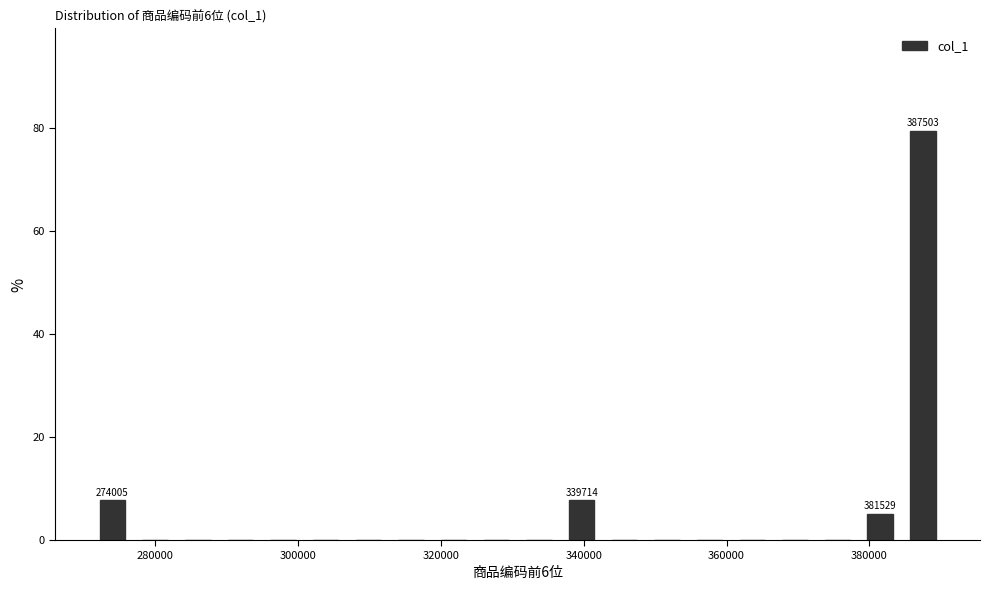

Read against the x-axis, roughly where is the centre of the tallest bar?

388000